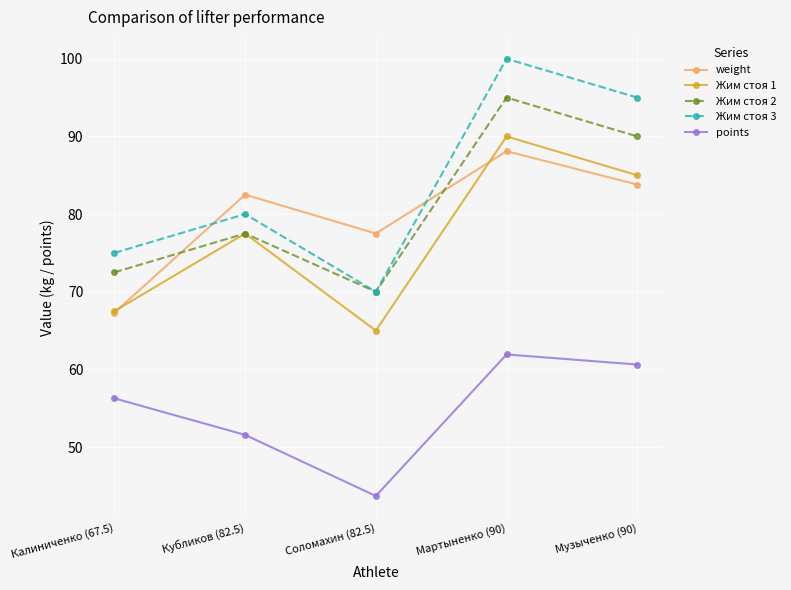

Which series has the largest total across all categories?

Жим стоя 3